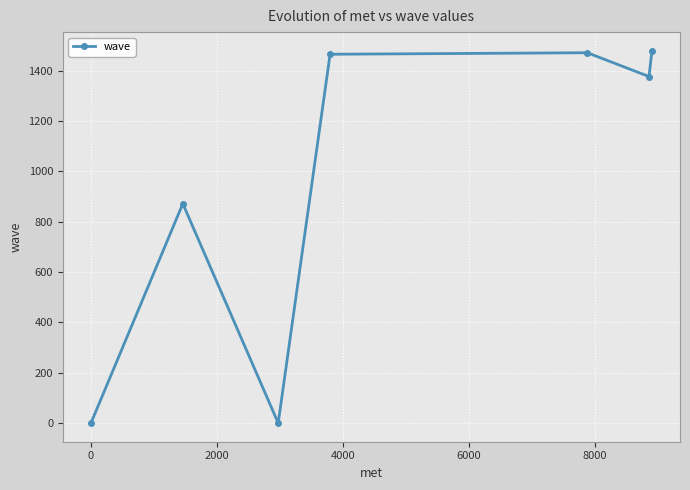

What is the greatest value displayed?

1480.0